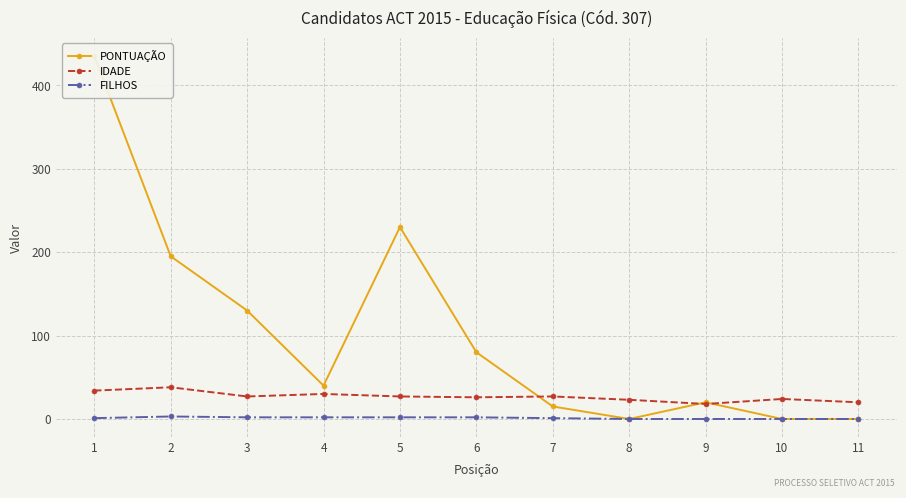

What is the difference between the second highest and minimum values in the PONTUAÇÃO series?

230